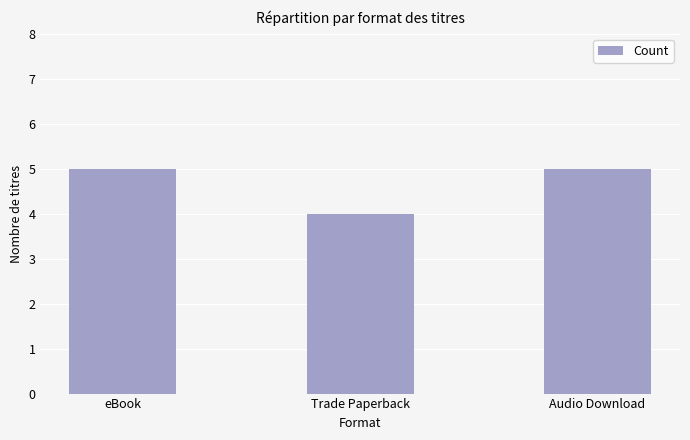

What is the average value?

5